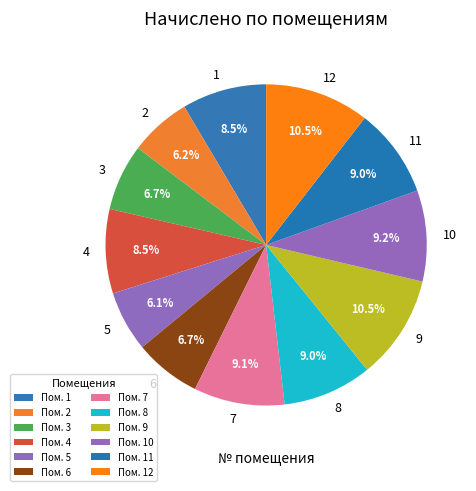

The 2 slice represents 1% of the pie. True or false?

False